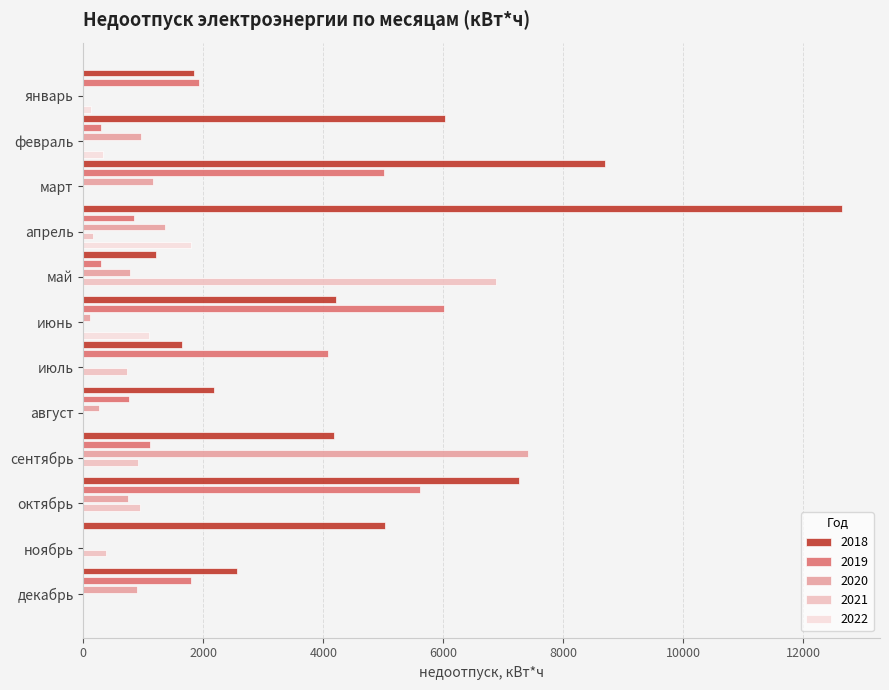

At which category does the chart reach its peak across all series?

апрель